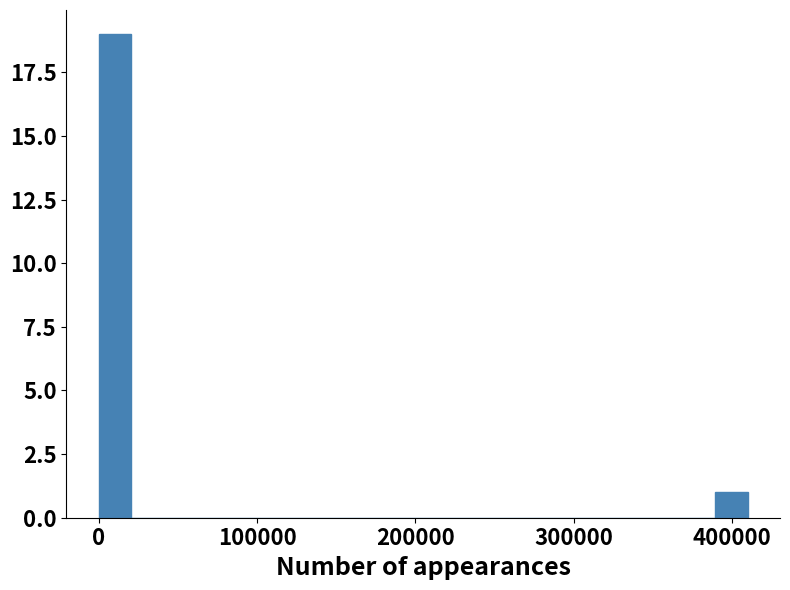

Around what value on the x-axis is the tallest bar? Give the approximate position of its centre, as read against the axis.

10000